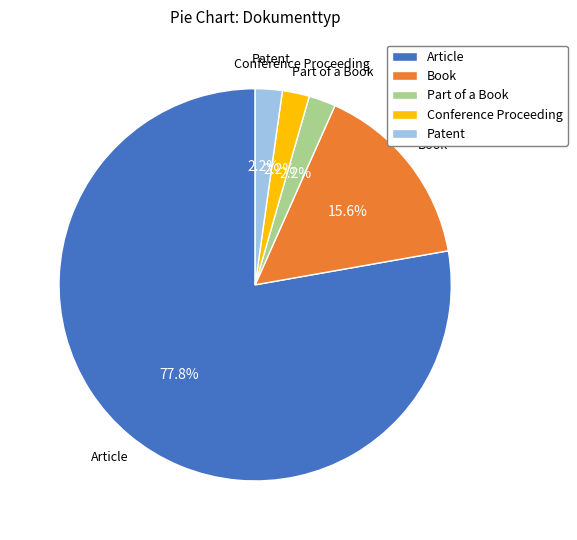

Which has a higher value, Book or Part of a Book?

Book